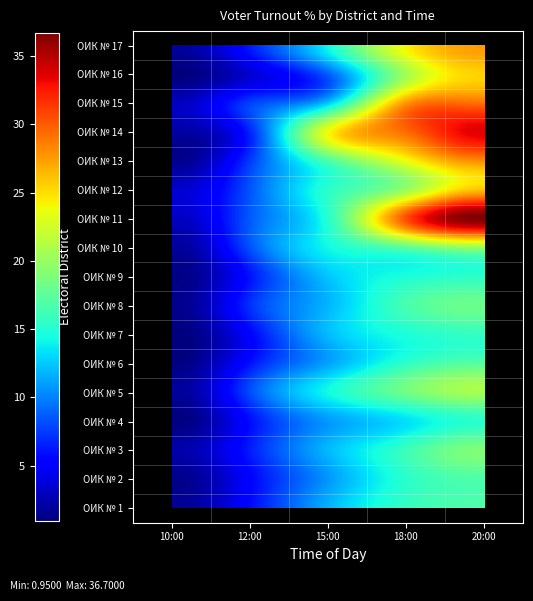

At which category is the sum across all series the highest?

20:00